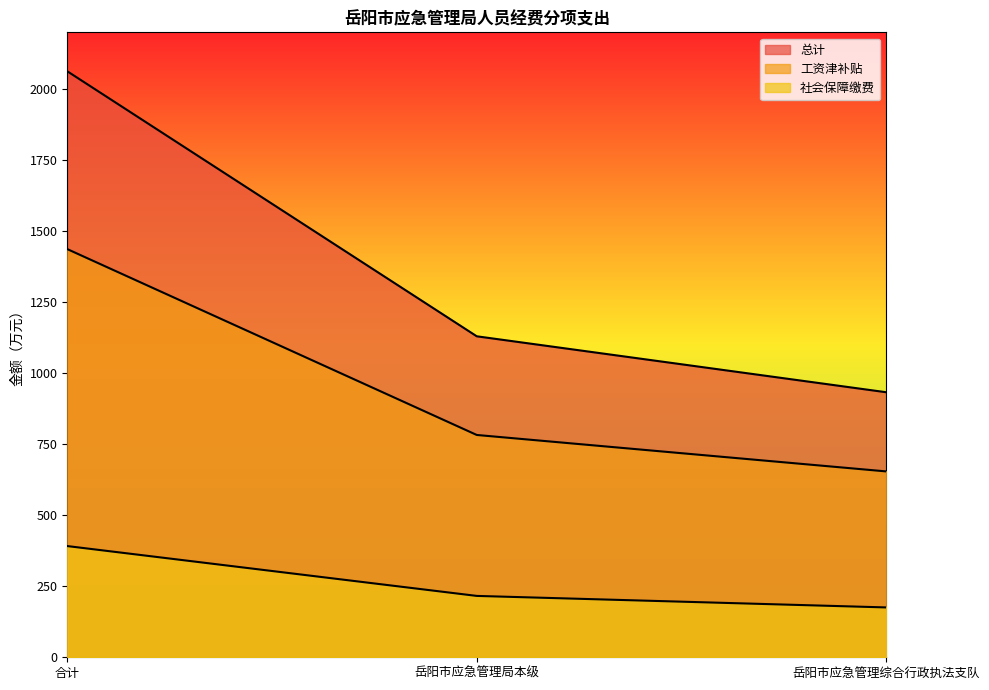

What position from the right is 岳阳市应急管理综合行政执法支队?

1